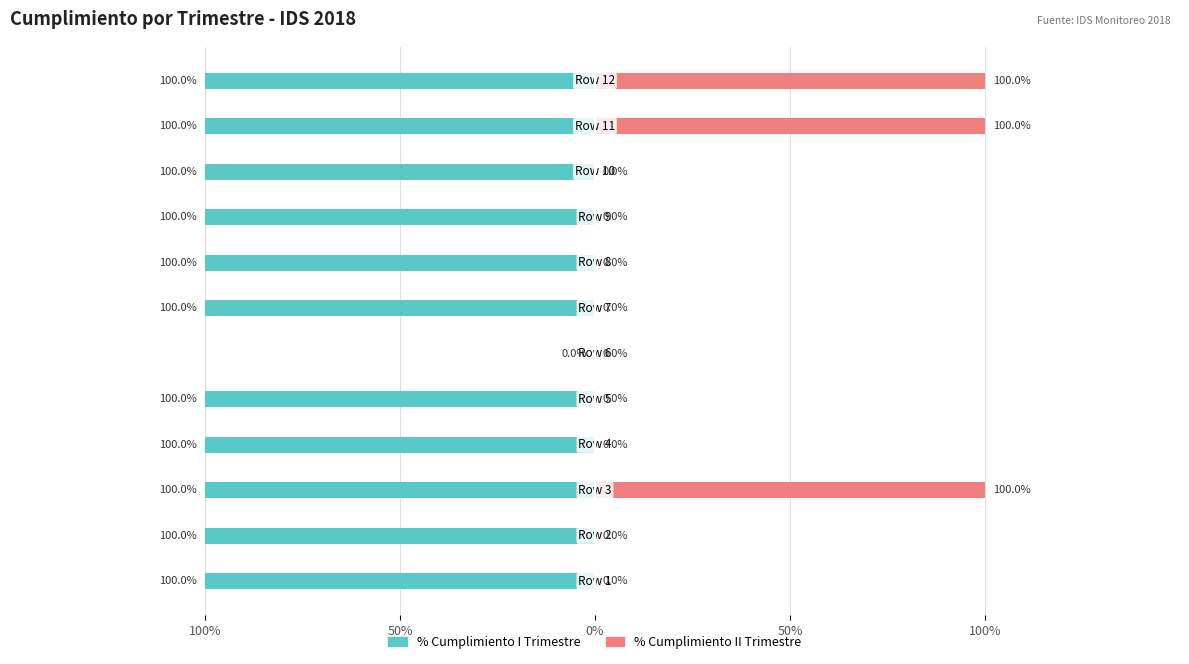

What is the difference between the highest and lowest values at 9?

1